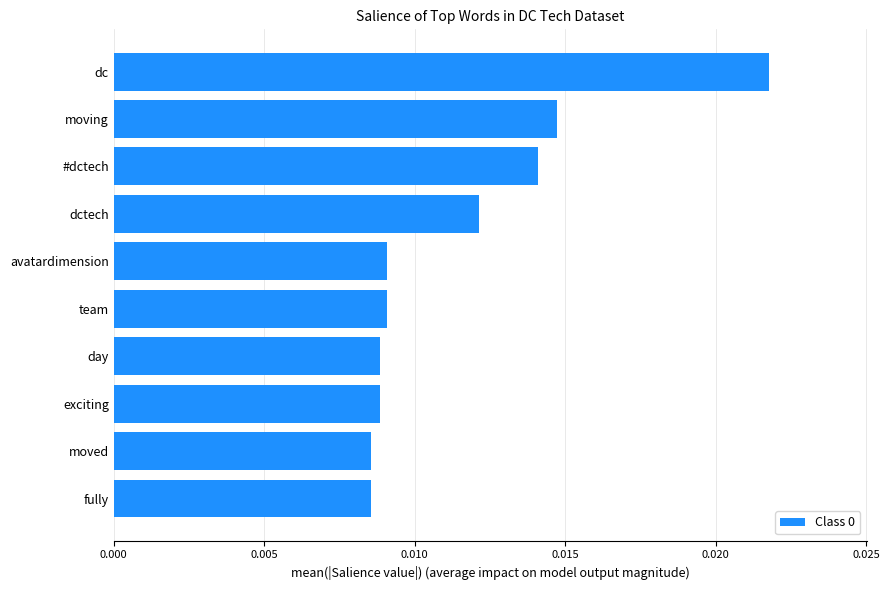

Between fully and #dctech, which is larger?

#dctech